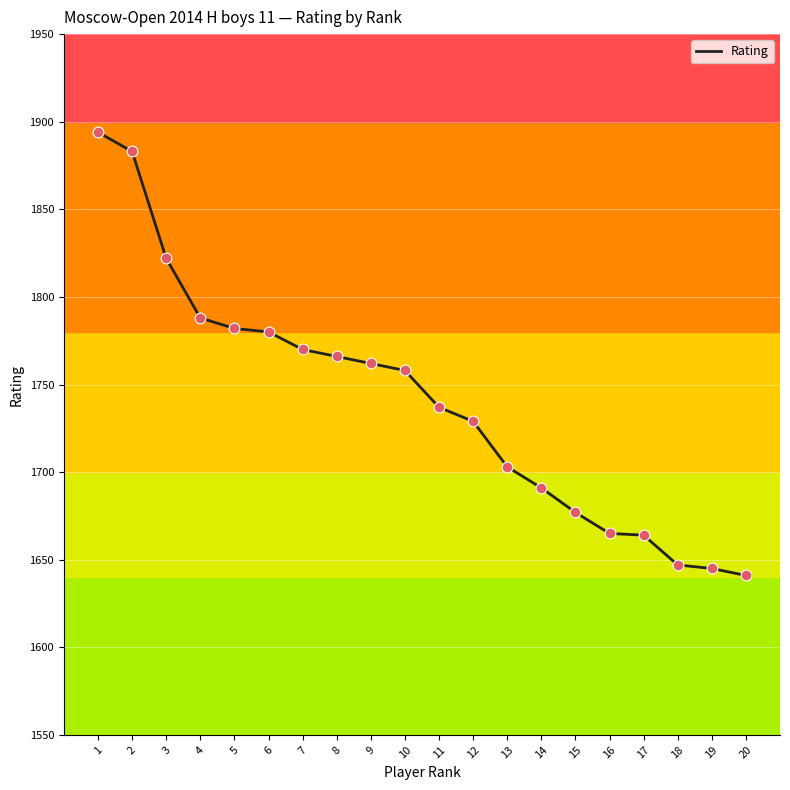

Between 15 and 17, which is larger?

15